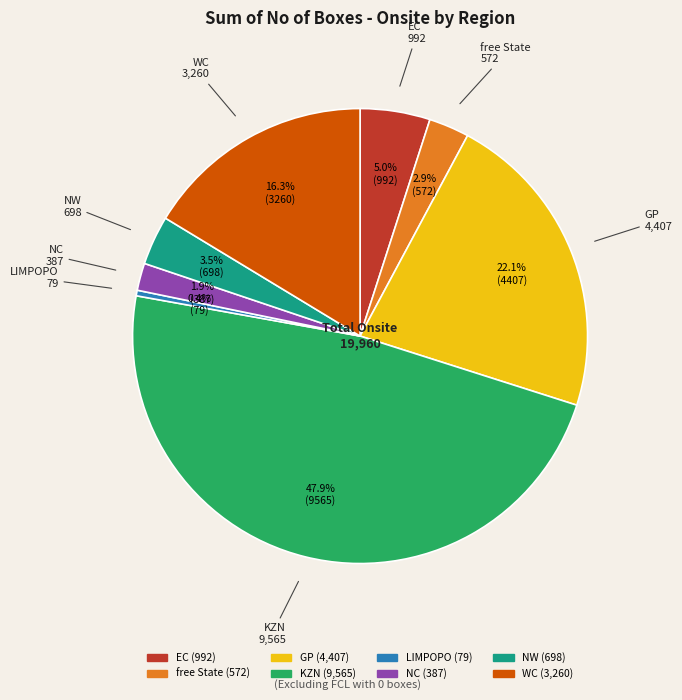

True or false: EC accounts for 5% of the total.

True